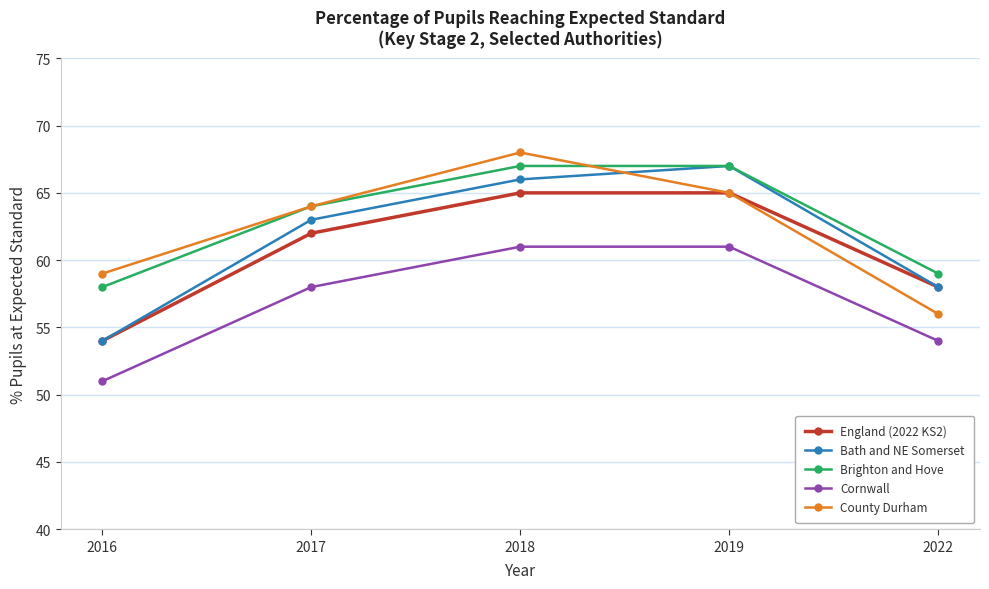

True or false: Cornwall and County Durham intersect in this chart.

False